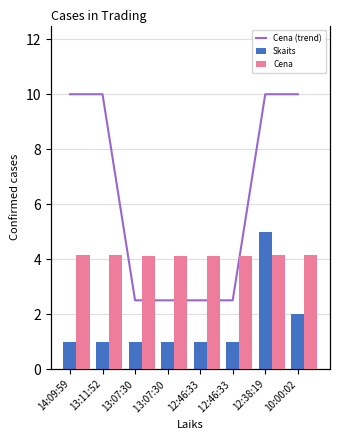

What is the lowest value of the Cena series?

0.3